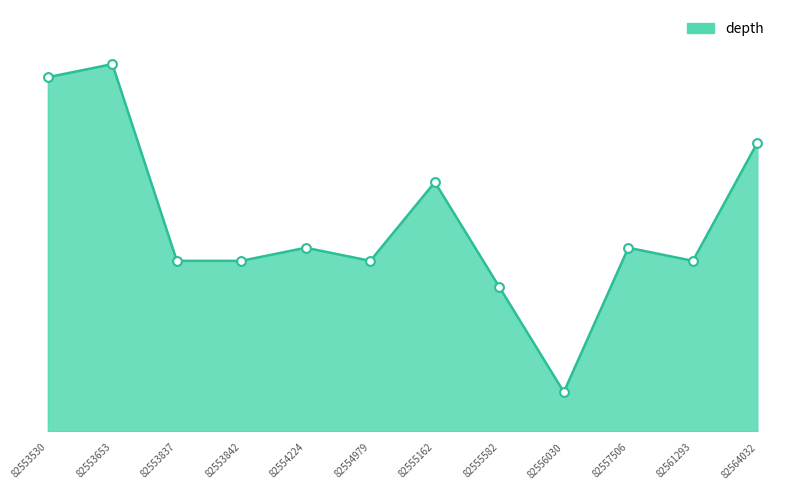

What is the ratio of the value at 82557506 to the value at 82554979?

1.1